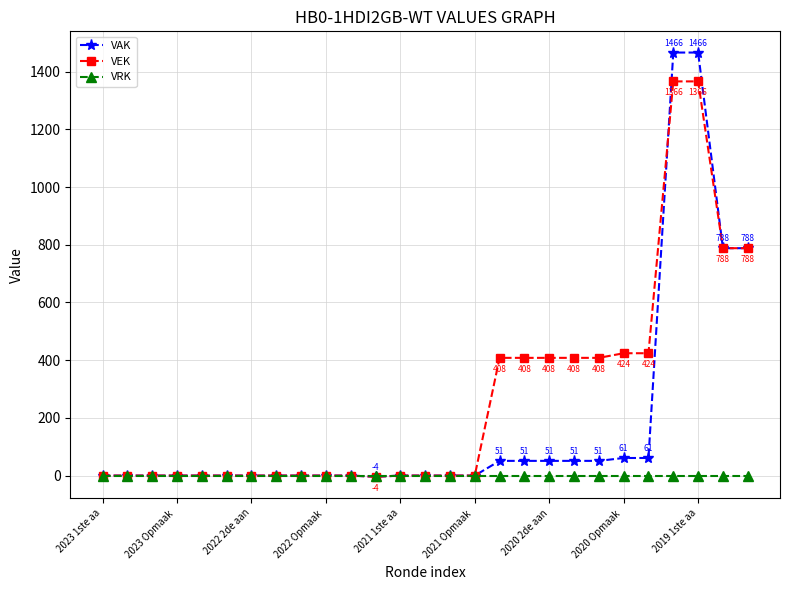

Which series has the largest total across all categories?

VEK